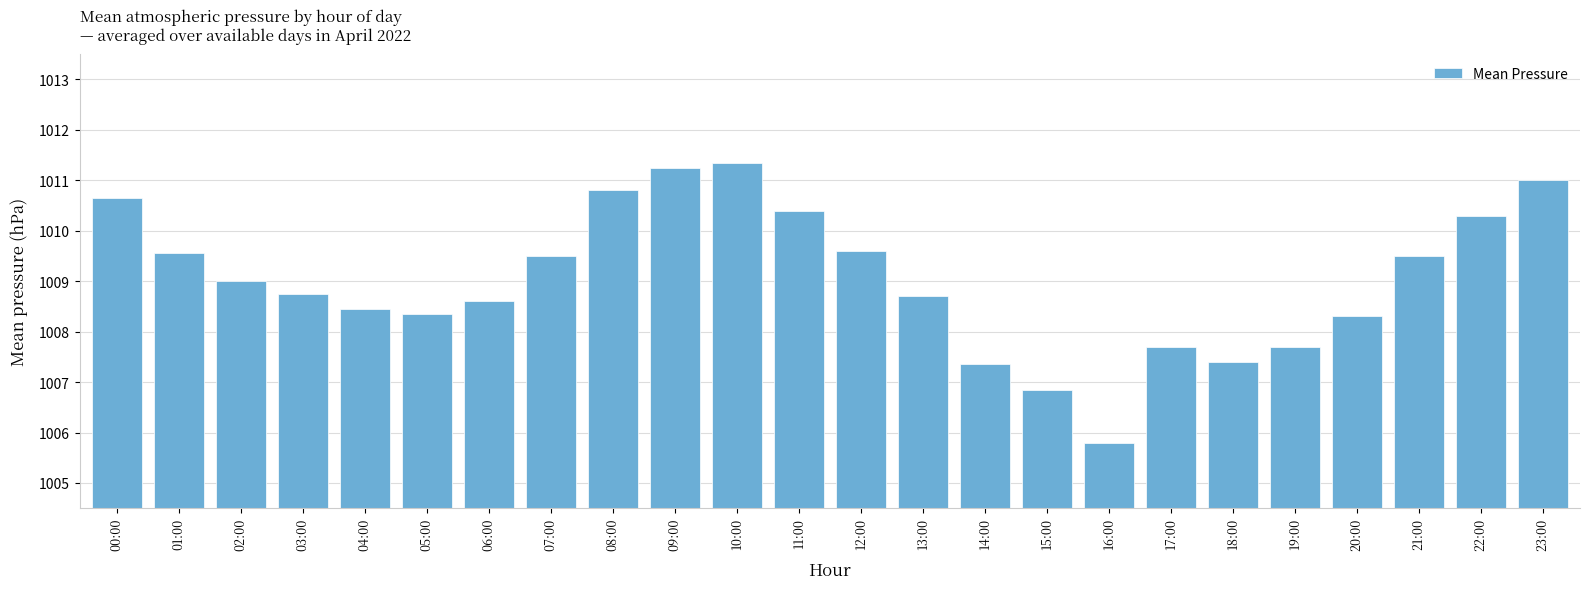

Is it true that the value at 19:00 is 668.7?

False